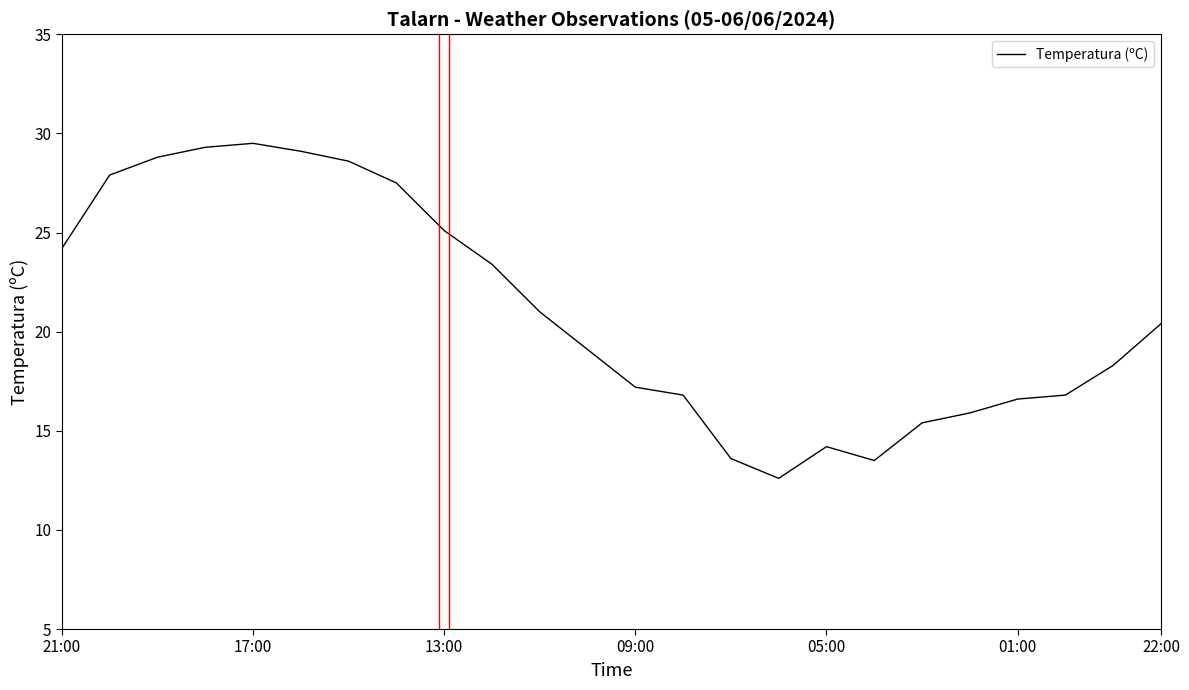

What is the minimum value shown in the chart?

12.6